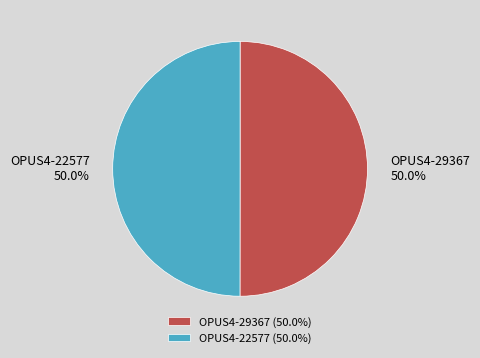

What is the ratio of the value at OPUS4-29367 to the value at OPUS4-22577?

1.0